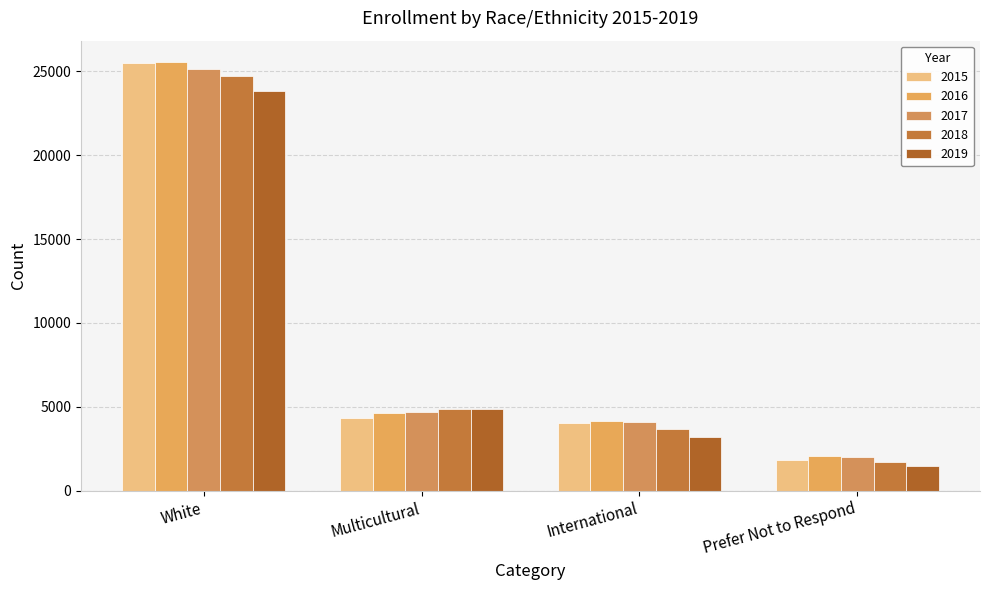

What is the total value across all series at Prefer Not to Respond?

9109